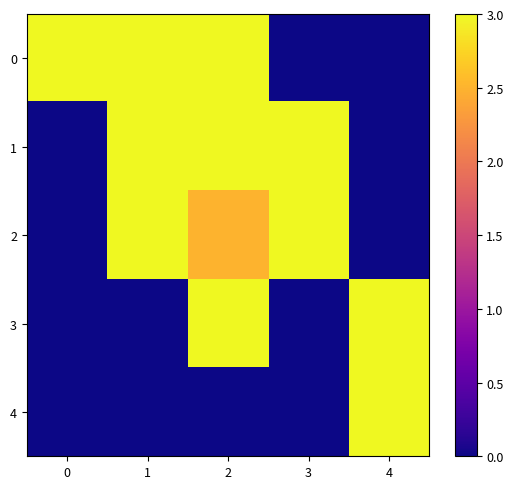

What is the difference between the highest and lowest values at 0?

3.0